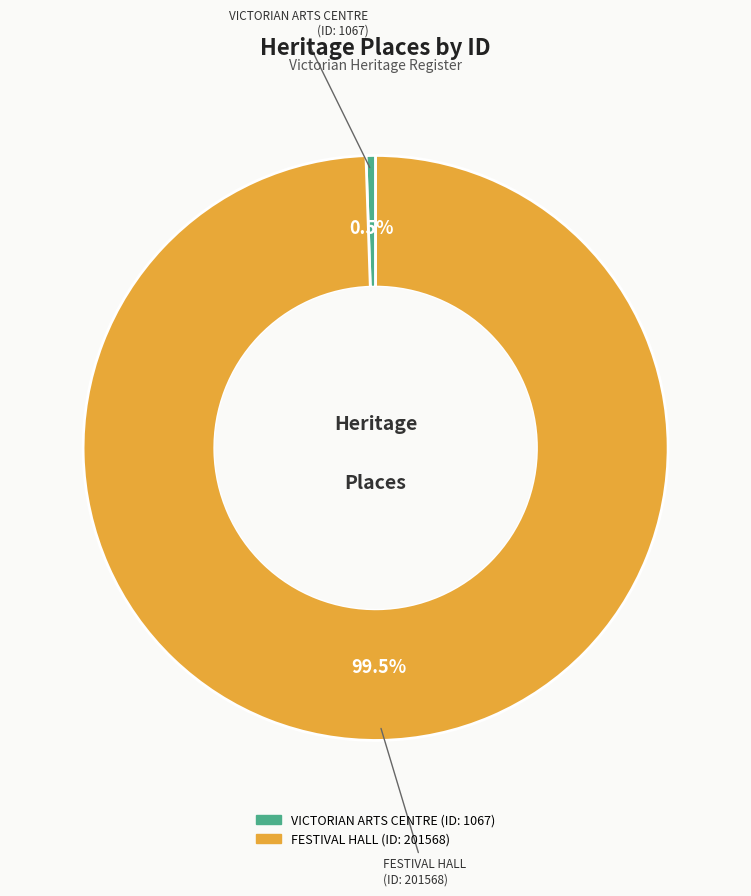

Combined, do FESTIVAL HALL and VICTORIAN ARTS CENTRE account for over 50%?

Yes